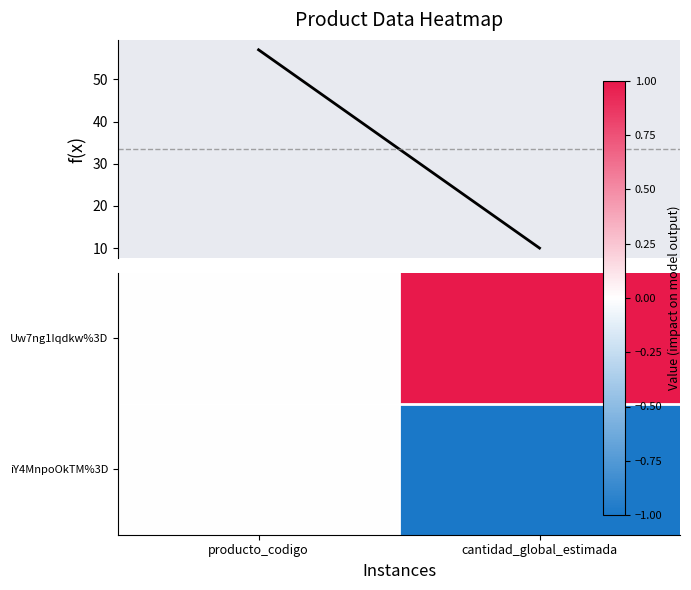

At which category is the sum across all series the highest?

producto_codigo